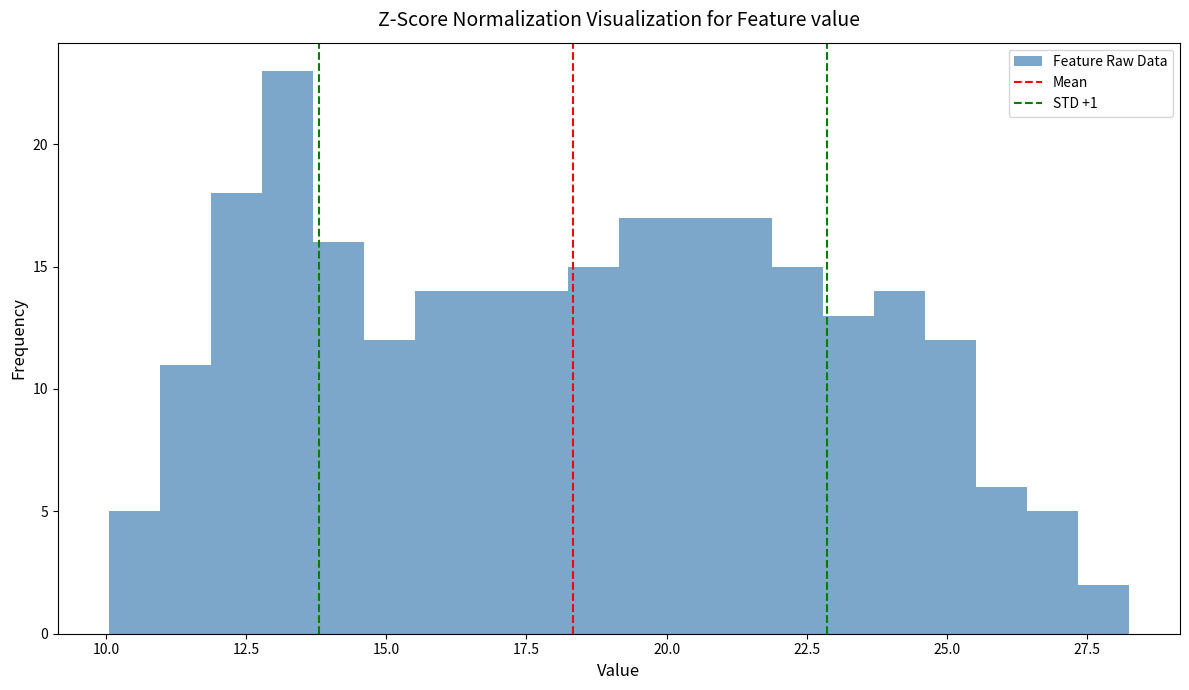

Around what value on the x-axis is the tallest bar? Give the approximate position of its centre, as read against the axis.

13.0